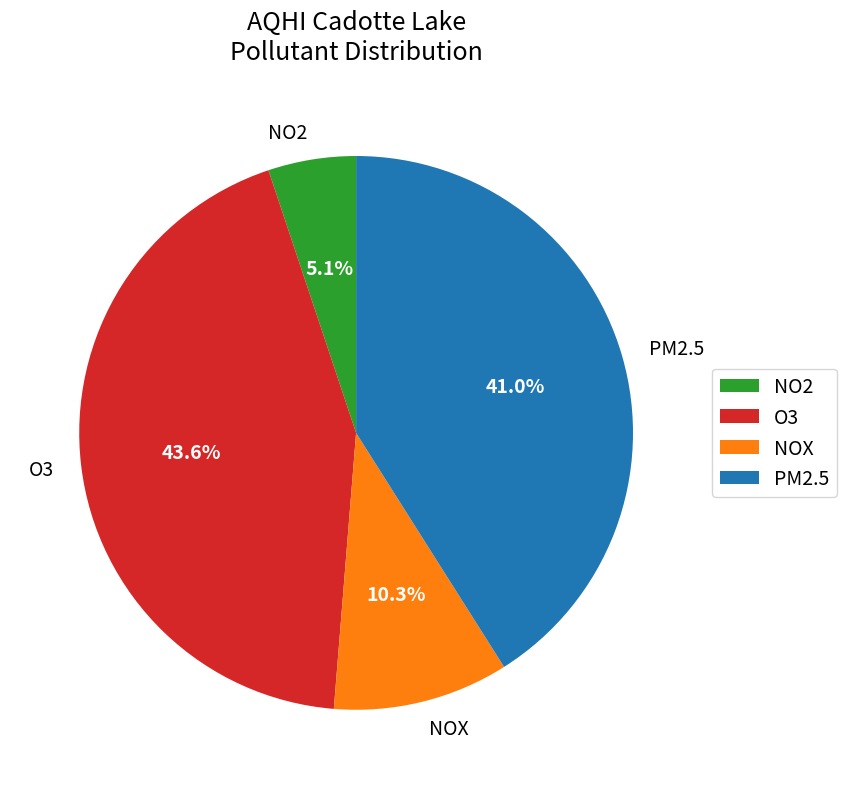

Approximately how many times larger is the value at NOX compared to O3?

0.2